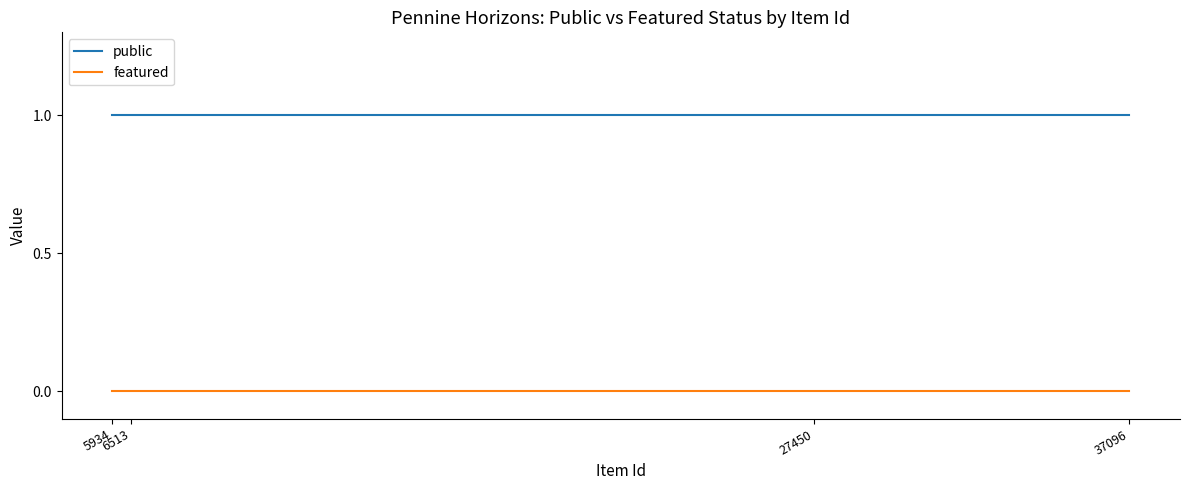

True or false: public and featured intersect in this chart.

False